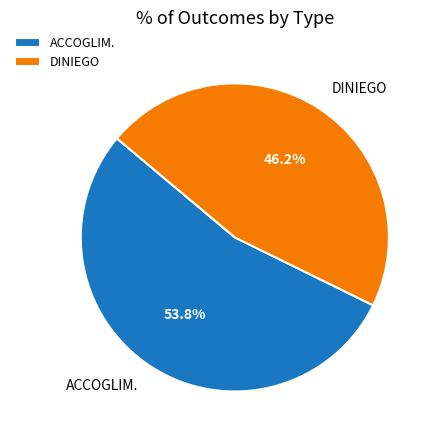

Which has a higher value, ACCOGLIM. or DINIEGO?

ACCOGLIM.